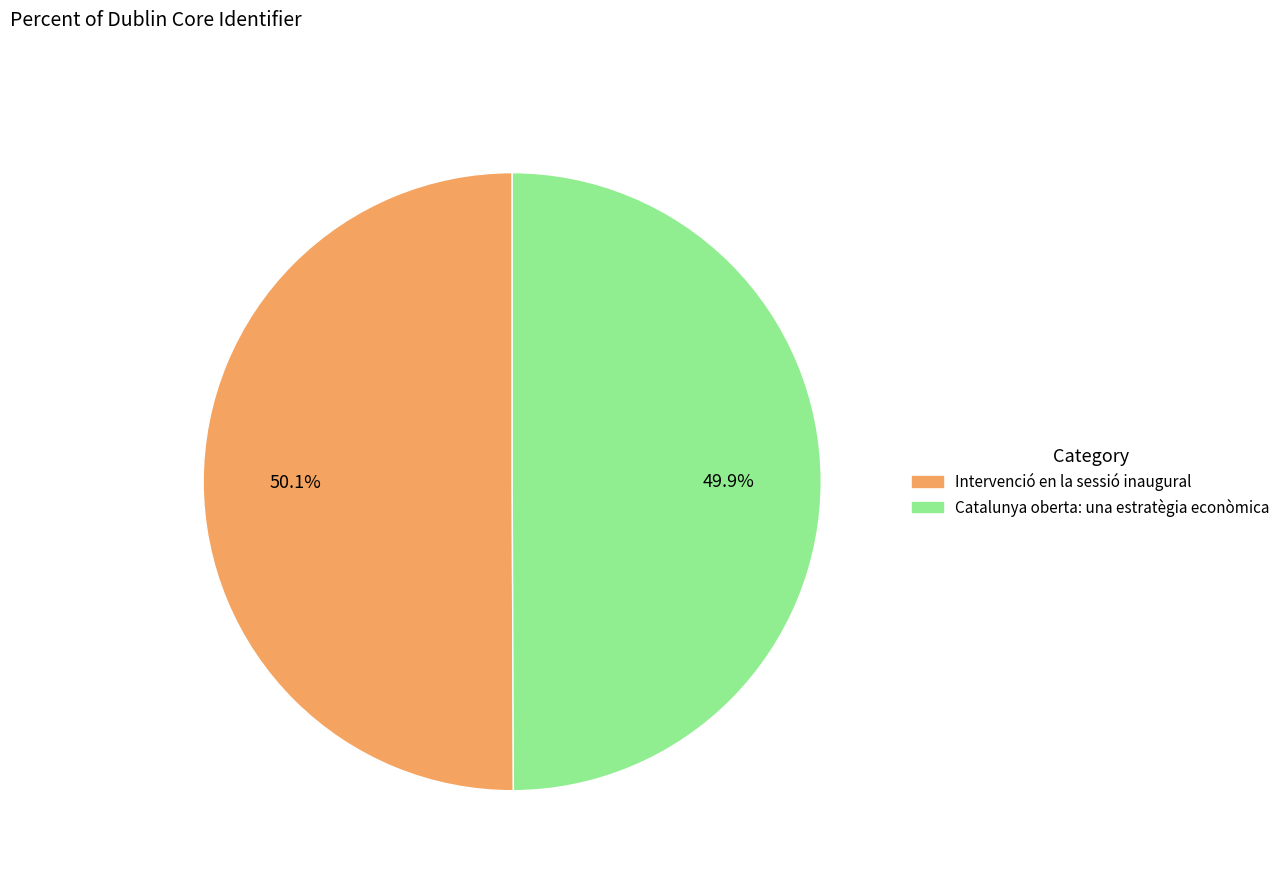

What is the ratio of the value at Intervenció en la sessió inaugural to the value at Catalunya oberta: una estratègia econòmica?

1.0